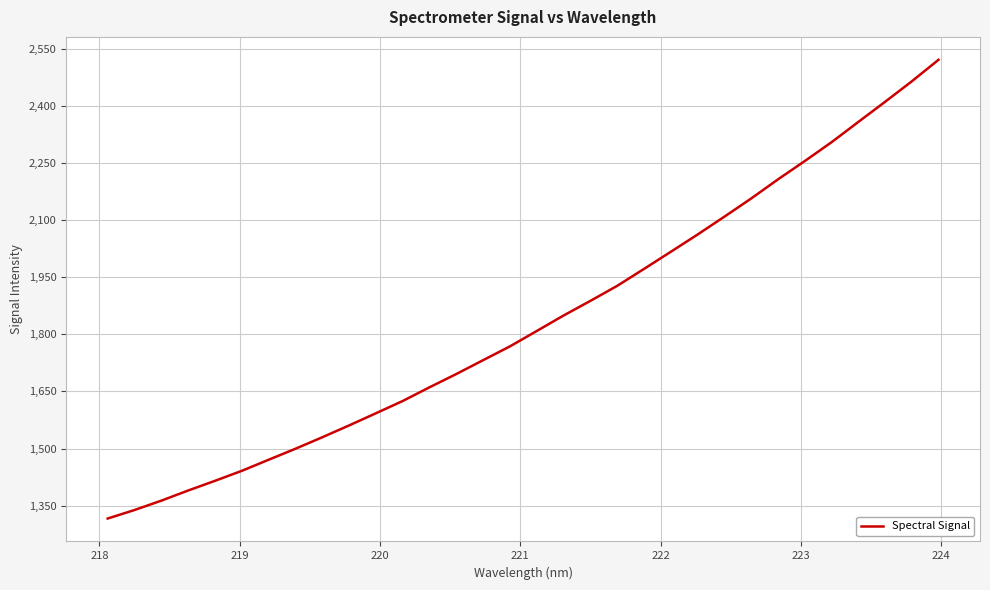

What is the difference between the maximum and minimum values?

1204.4